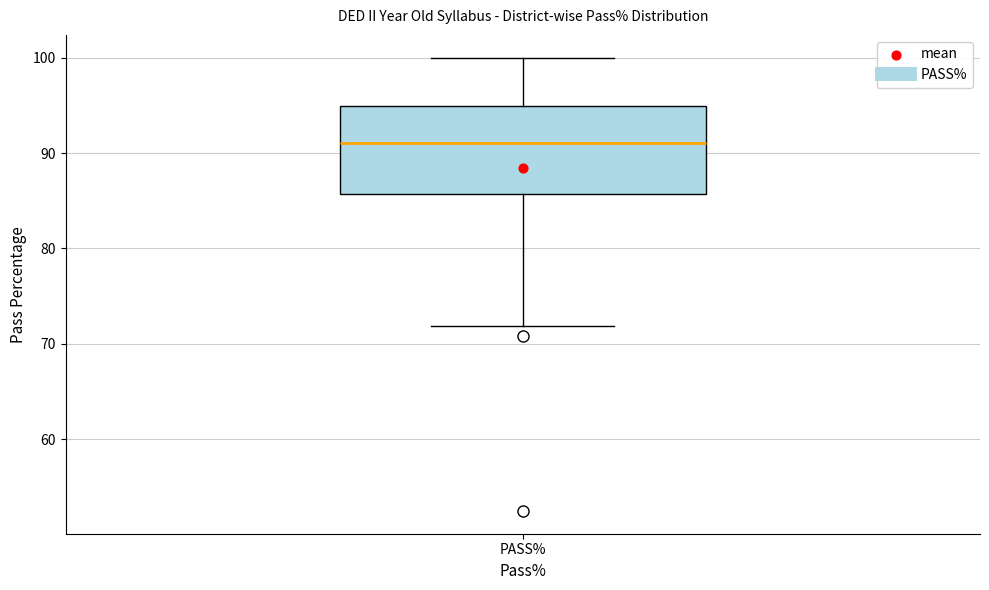

Transcribe this box plot: give where the median line is, the range the box spans, and where the two whiskers end, as read against the y-axis. The values are not printed on the chart, so give them approximately, as read against the axis.

median 91, box 86 to 95, whiskers 72 to 100